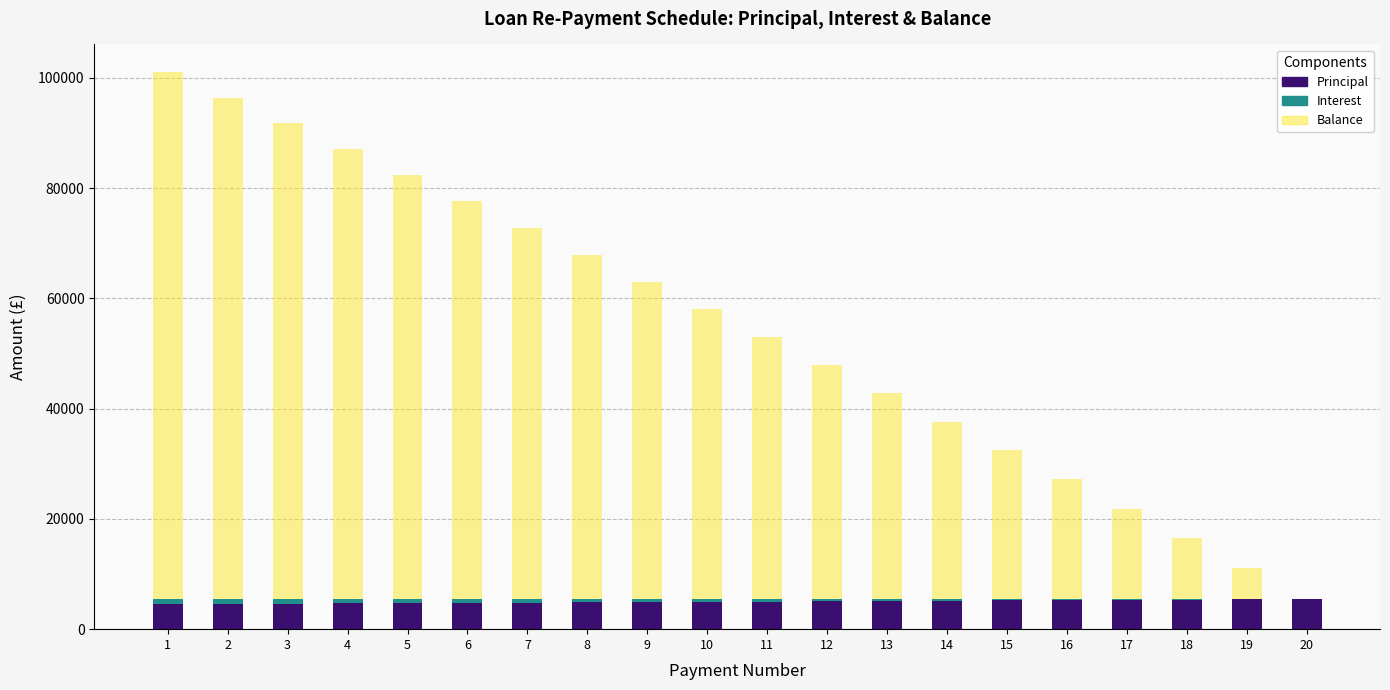

Are the bars grouped side by side (vs. stacked)?

No